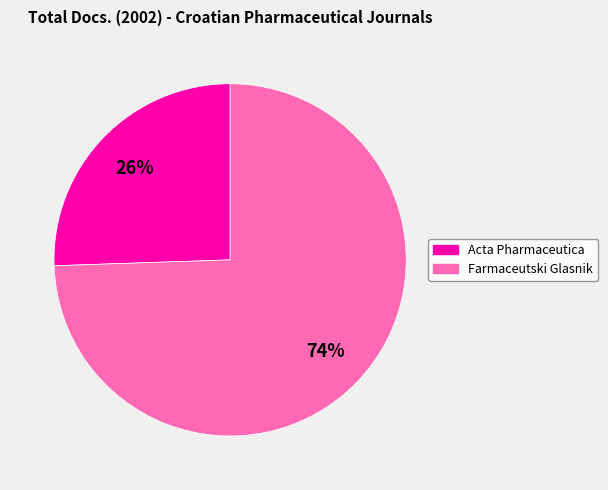

To the nearest percent, what is the average slice percentage?

50%